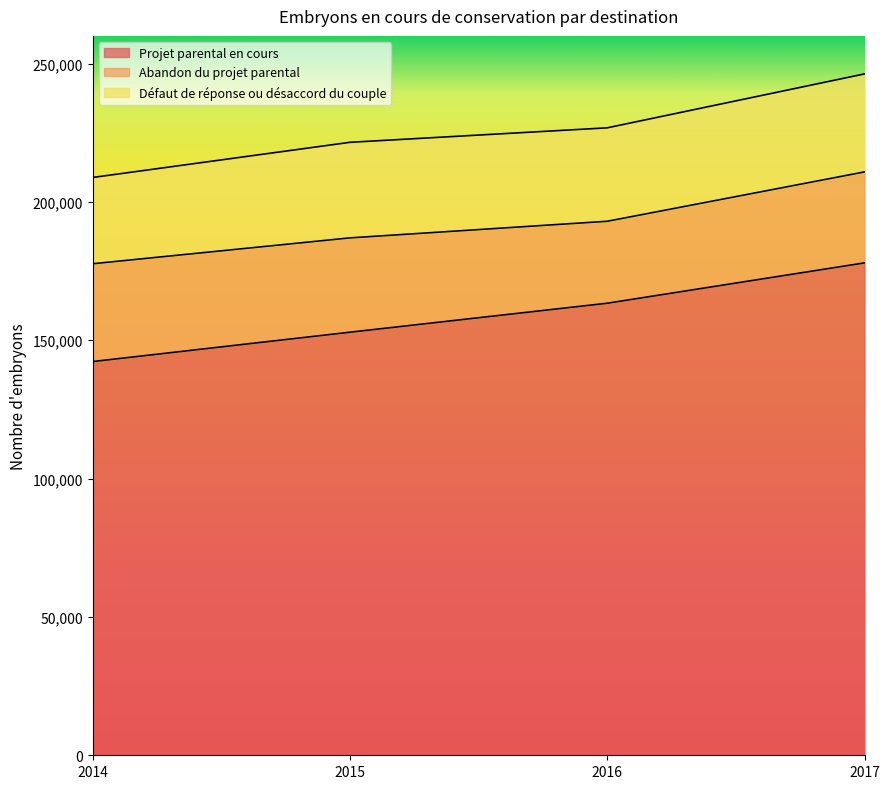

What is the maximum value shown in the chart?

177968